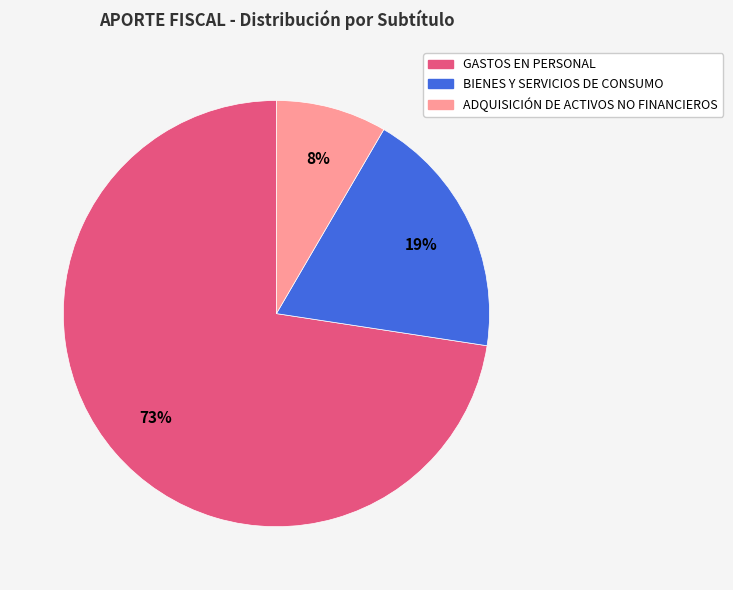

Which slice represents more than half of the pie?

GASTOS EN PERSONAL